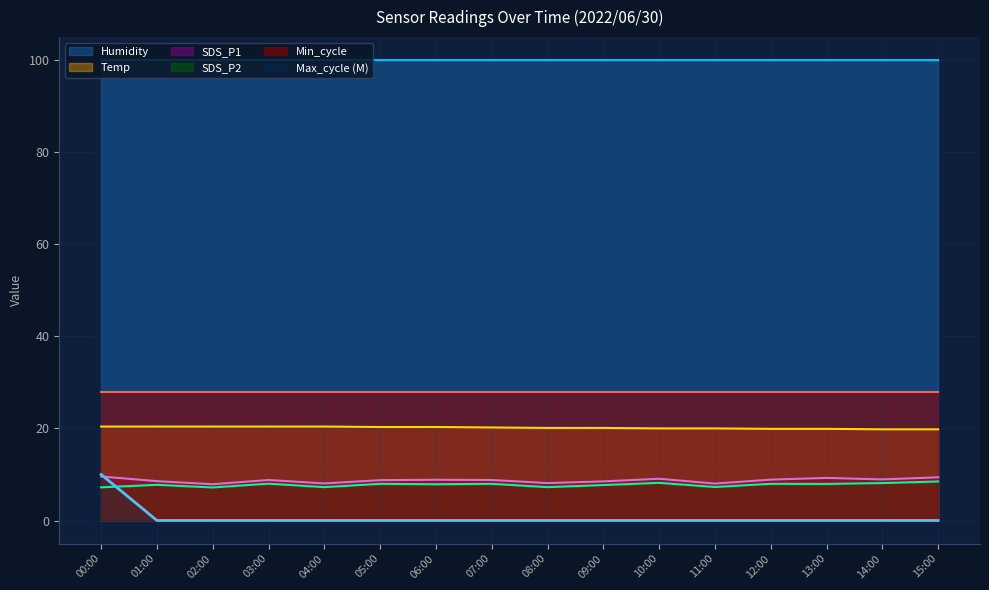

What is the sum of the SDS_P2 values at 14:00 and 07:00?

16.1